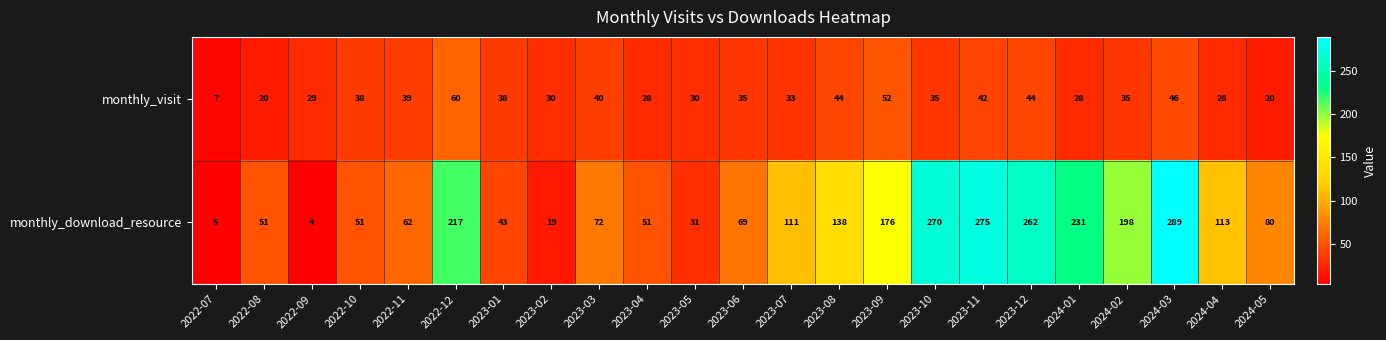

What is the greatest value displayed?

289